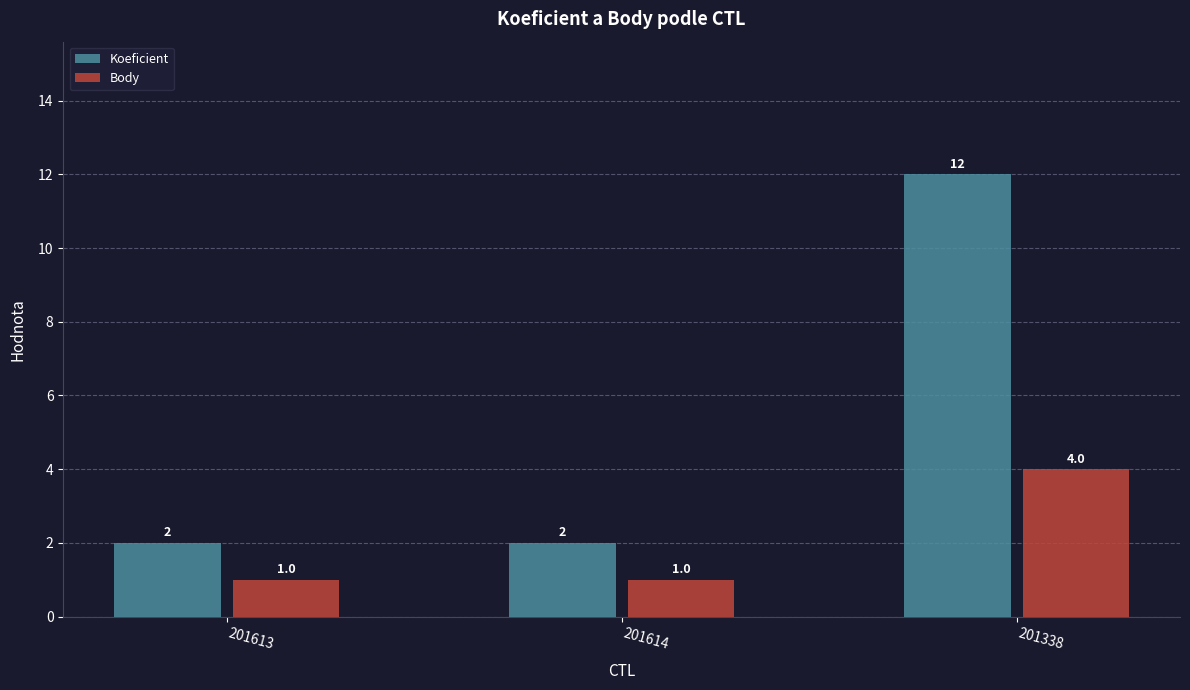

The value of Koeficient at 201338 is 12. True or false?

True